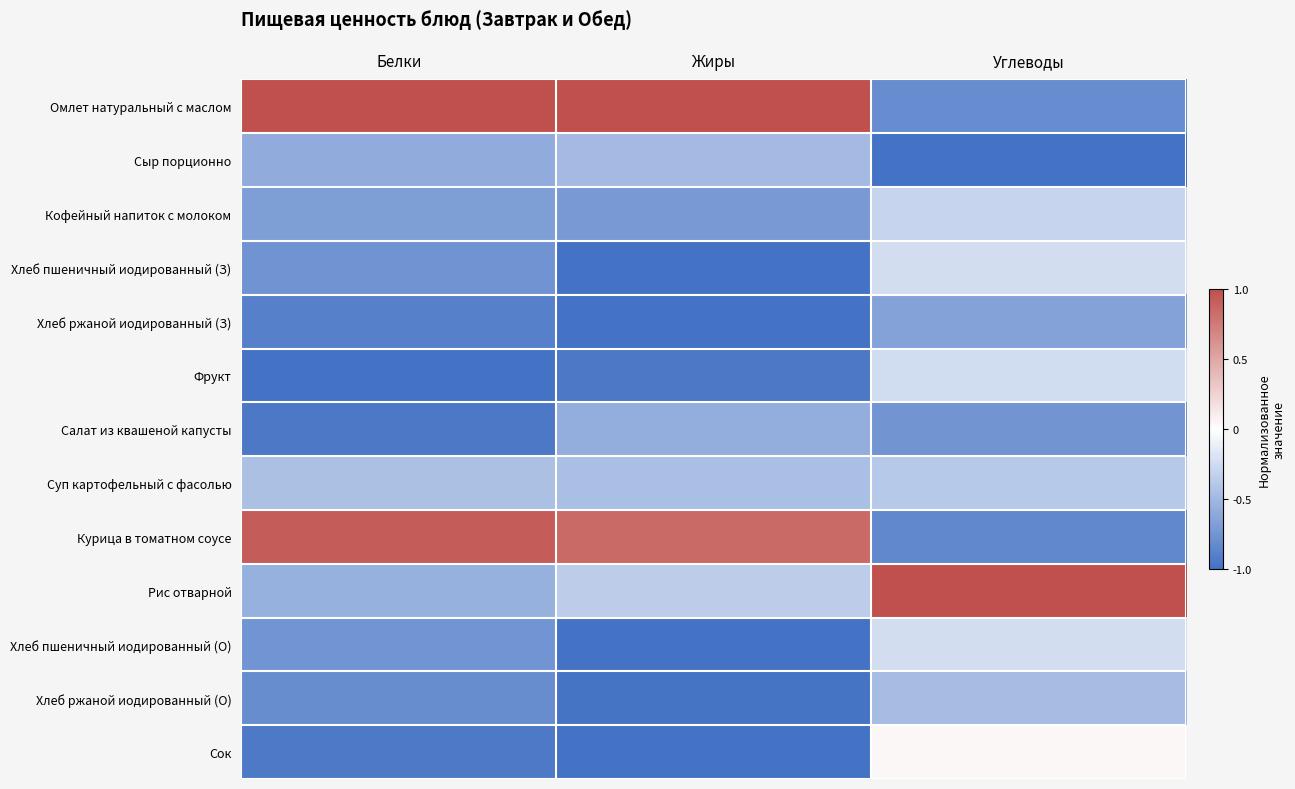

Which series has the largest total across all categories?

Омлет натуральный с маслом